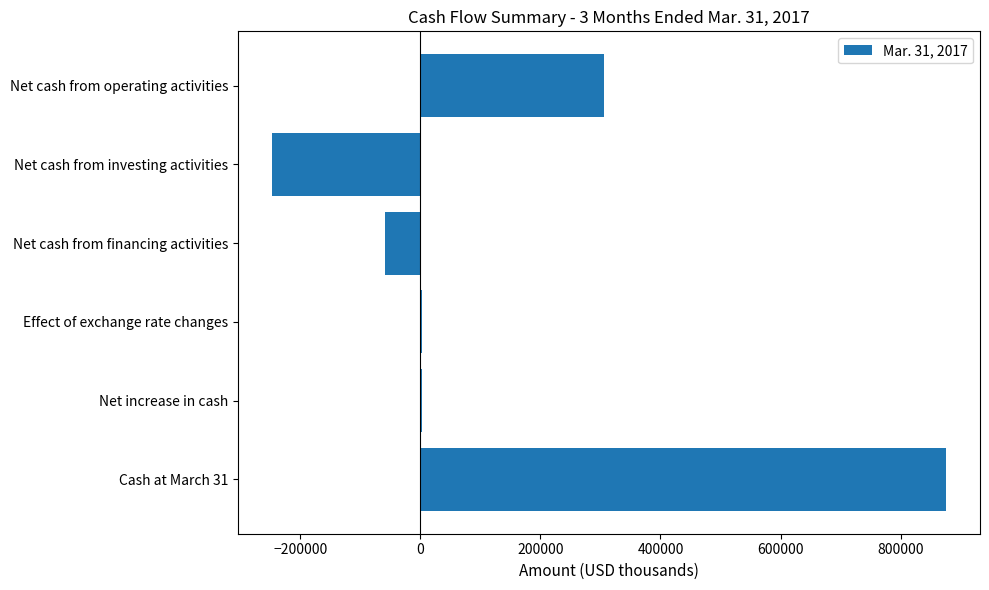

True or false: the data shows -370173 at Net cash from investing activities.

False